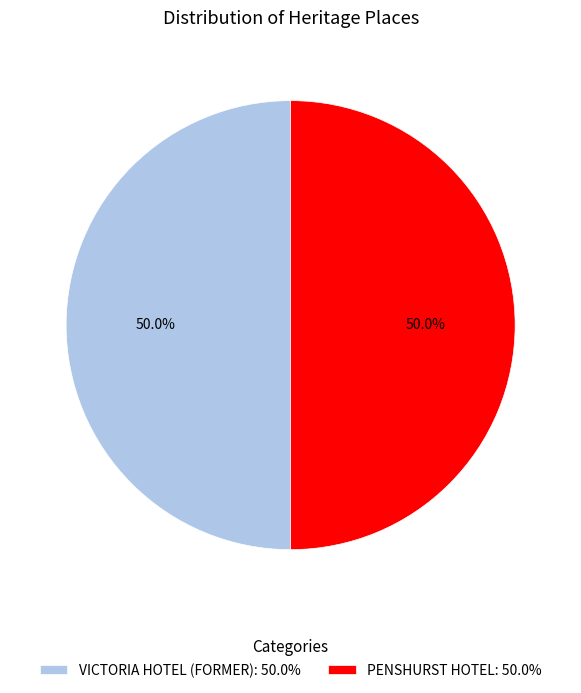

Combined, do PENSHURST HOTEL: 50.0% and VICTORIA HOTEL (FORMER): 50.0% account for over 50%?

Yes